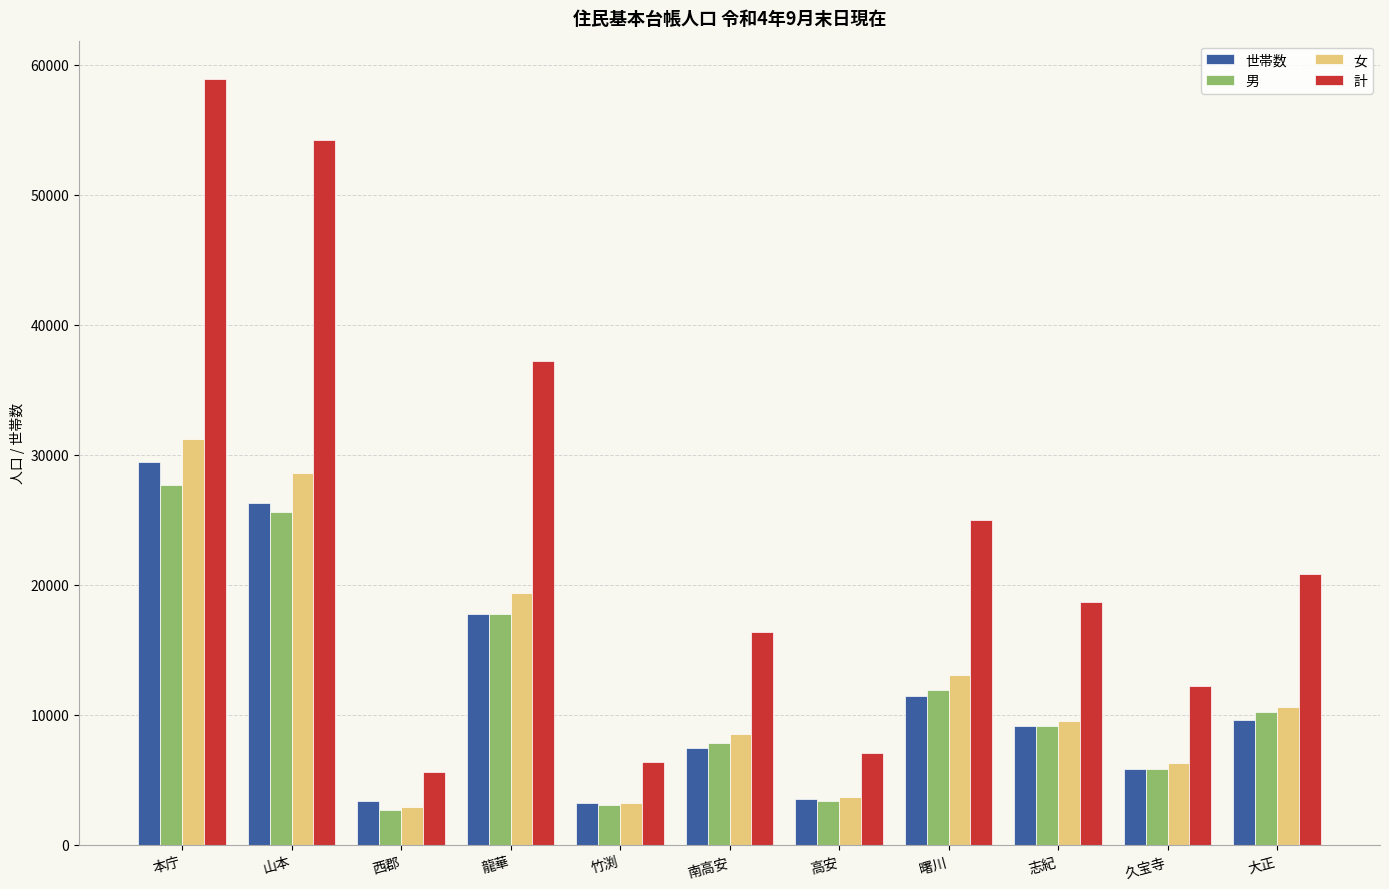

The 計 series shows 6343 at 竹渕. True or false?

True